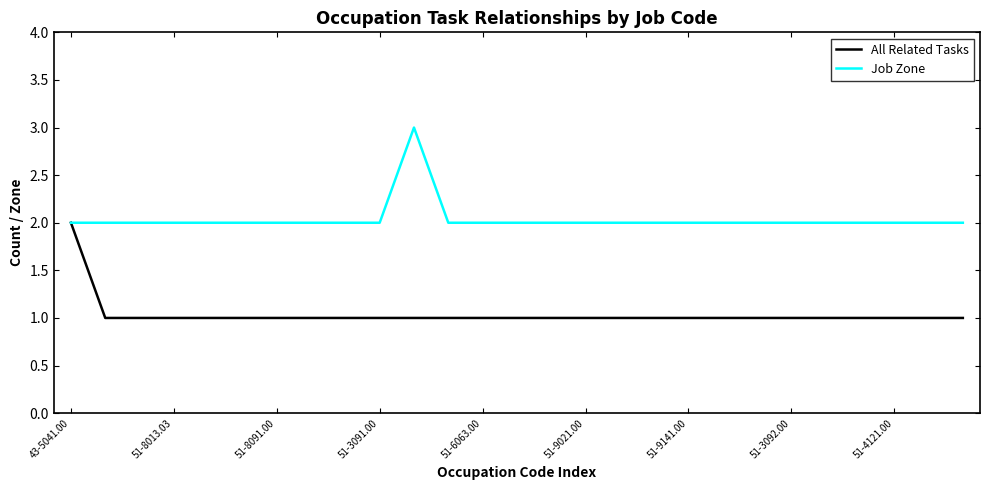

Reading left to right, what are all the values shown in this chart?

All Related Tasks: 2	1	1	1	1	1	1	1	1	1	1	1	1	1	1	1	1	1	1	1	1	1	1	1	1	1	1
Job Zone: 2	2	2	2	2	2	2	2	2	2	3	2	2	2	2	2	2	2	2	2	2	2	2	2	2	2	2